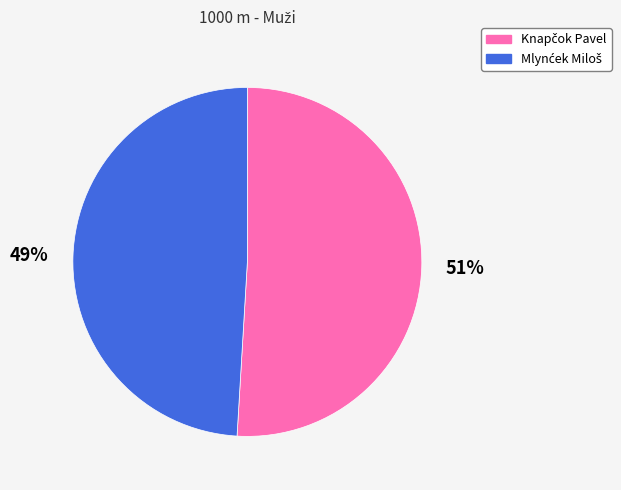

Count the number of slices in the pie.

2